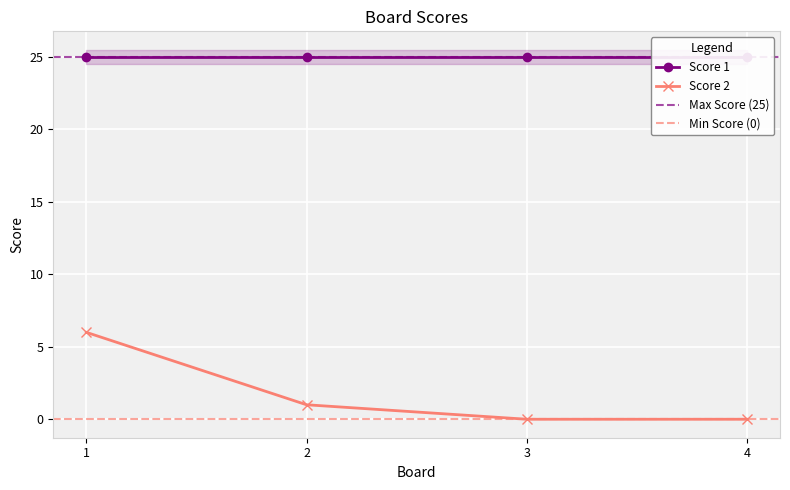

The Score 2 series shows 3 at 4. True or false?

False